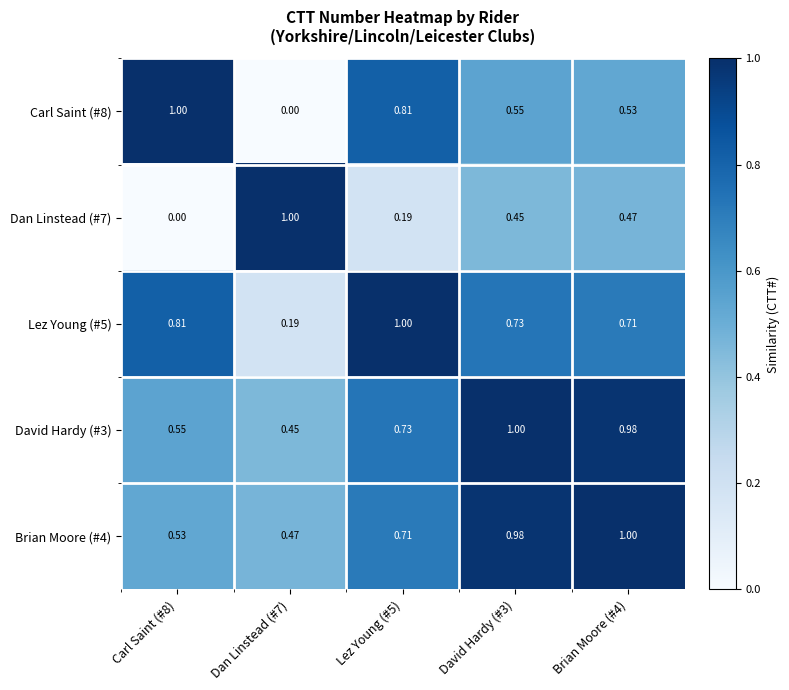

Is the value of Lez Young (#5) at Lez Young (#5) greater than the value of Carl Saint (#8) at Lez Young (#5)?

Yes